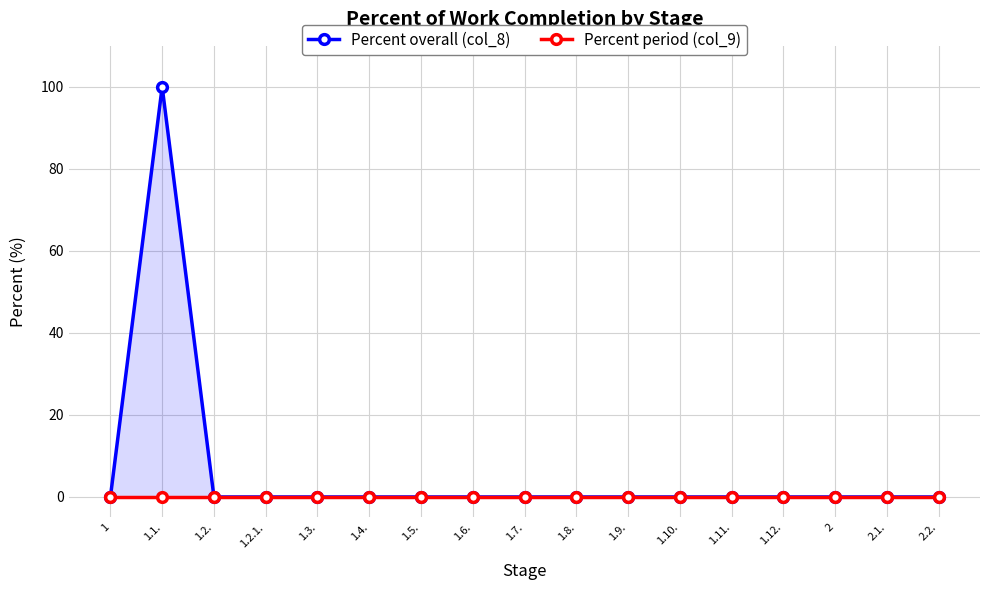

How many interior local peaks does the Percent overall (col_8) series have?

1